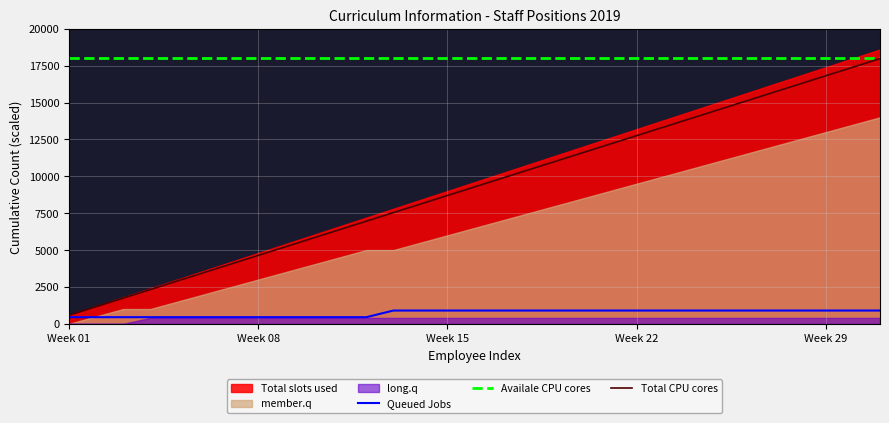

Reading left to right, extract all data points from this chart.

Queued Jobs: 450	450	450	450	450	450	450	450	450	450	450	450	900	900	900	900	900	900	900	900	900	900	900	900	900	900	900	900	900	900	900
Availale CPU cores: 18000	18000	18000	18000	18000	18000	18000	18000	18000	18000	18000	18000	18000	18000	18000	18000	18000	18000	18000	18000	18000	18000	18000	18000	18000	18000	18000	18000	18000	18000	18000
Total CPU cores: 580	1160	1740	2320	2900	3480	4060	4640	5220	5800	6380	6960	7540	8120	8700	9280	9860	10440	11020	11600	12180	12760	13340	13920	14500	15080	15660	16240	16820	17400	17980